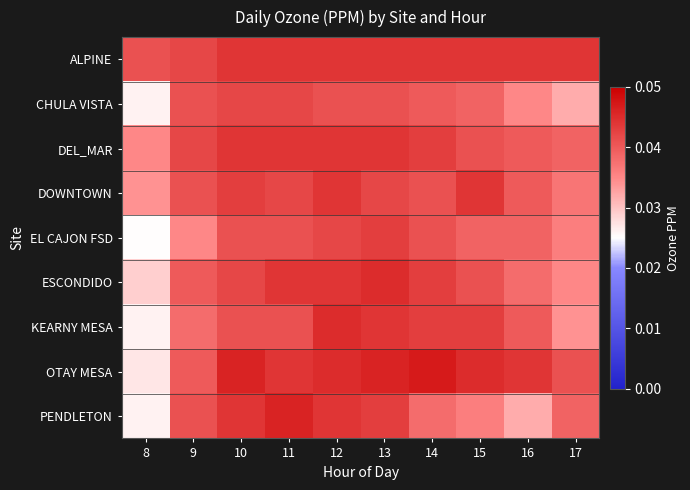

Reading left to right, list all the values displayed in this chart.

ALPINE: 8=0.0	9=0.0	10=0.0	11=0.0	12=0.0	13=0.0	14=0.0	15=0.0	16=0.0	17=0.0
CHULA VISTA: 8=0.0	9=0.0	10=0.0	11=0.0	12=0.0	13=0.0	14=0.0	15=0.0	16=0.0	17=0.0
DEL_MAR: 8=0.0	9=0.0	10=0.0	11=0.0	12=0.0	13=0.0	14=0.0	15=0.0	16=0.0	17=0.0
DOWNTOWN: 8=0.0	9=0.0	10=0.0	11=0.0	12=0.0	13=0.0	14=0.0	15=0.0	16=0.0	17=0.0
EL CAJON FSD: 8=0.0	9=0.0	10=0.0	11=0.0	12=0.0	13=0.0	14=0.0	15=0.0	16=0.0	17=0.0
ESCONDIDO: 8=0.0	9=0.0	10=0.0	11=0.0	12=0.0	13=0.0	14=0.0	15=0.0	16=0.0	17=0.0
KEARNY MESA: 8=0.0	9=0.0	10=0.0	11=0.0	12=0.0	13=0.0	14=0.0	15=0.0	16=0.0	17=0.0
OTAY MESA: 8=0.0	9=0.0	10=0.0	11=0.0	12=0.0	13=0.0	14=0.0	15=0.0	16=0.0	17=0.0
PENDLETON: 8=0.0	9=0.0	10=0.0	11=0.0	12=0.0	13=0.0	14=0.0	15=0.0	16=0.0	17=0.0